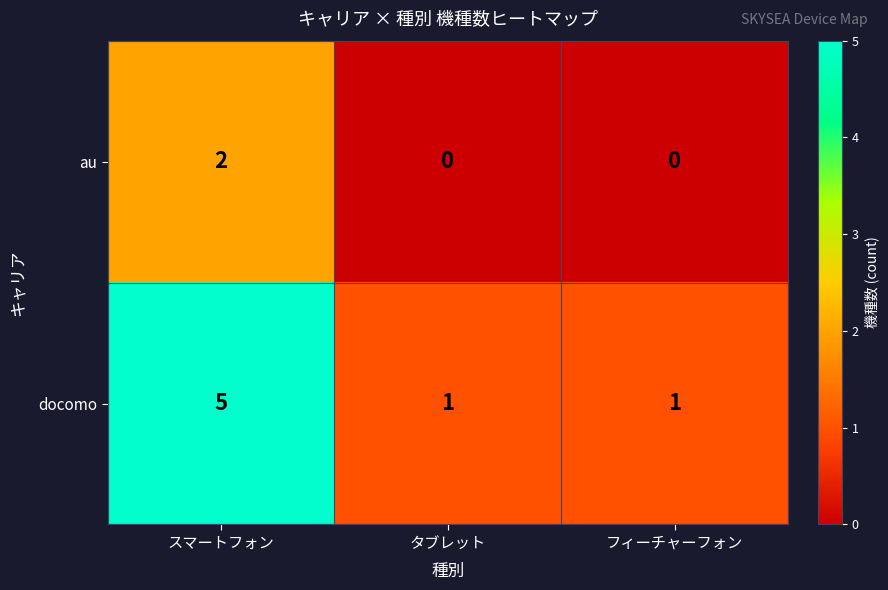

How many au values are between 0 and 2?

3